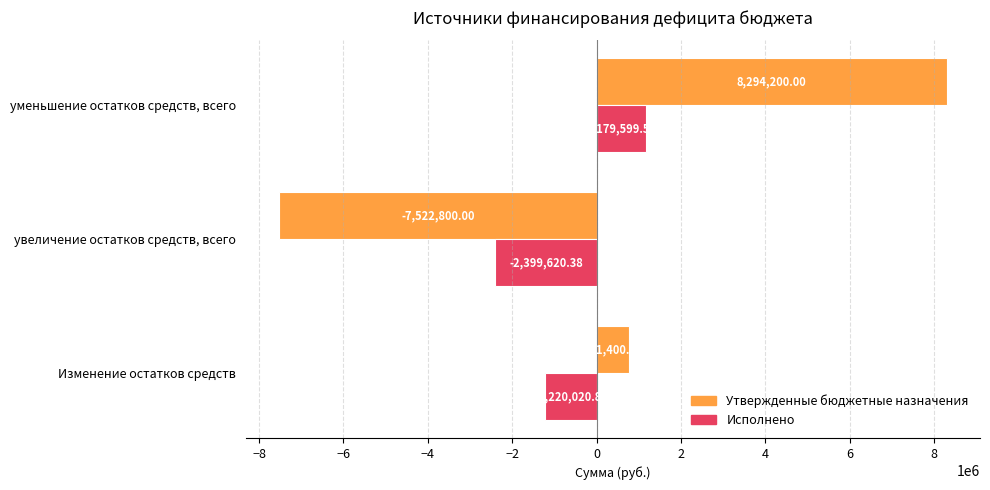

Where is Исполнено nearest to the value -610010?

Изменение остатков средств